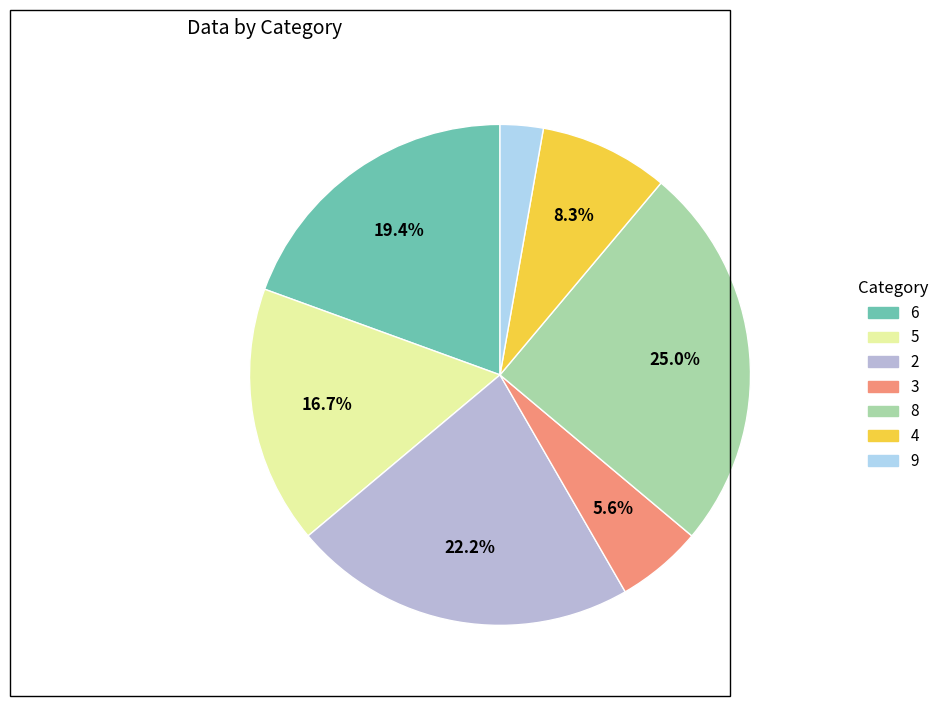

Count the number of slices in the pie.

7